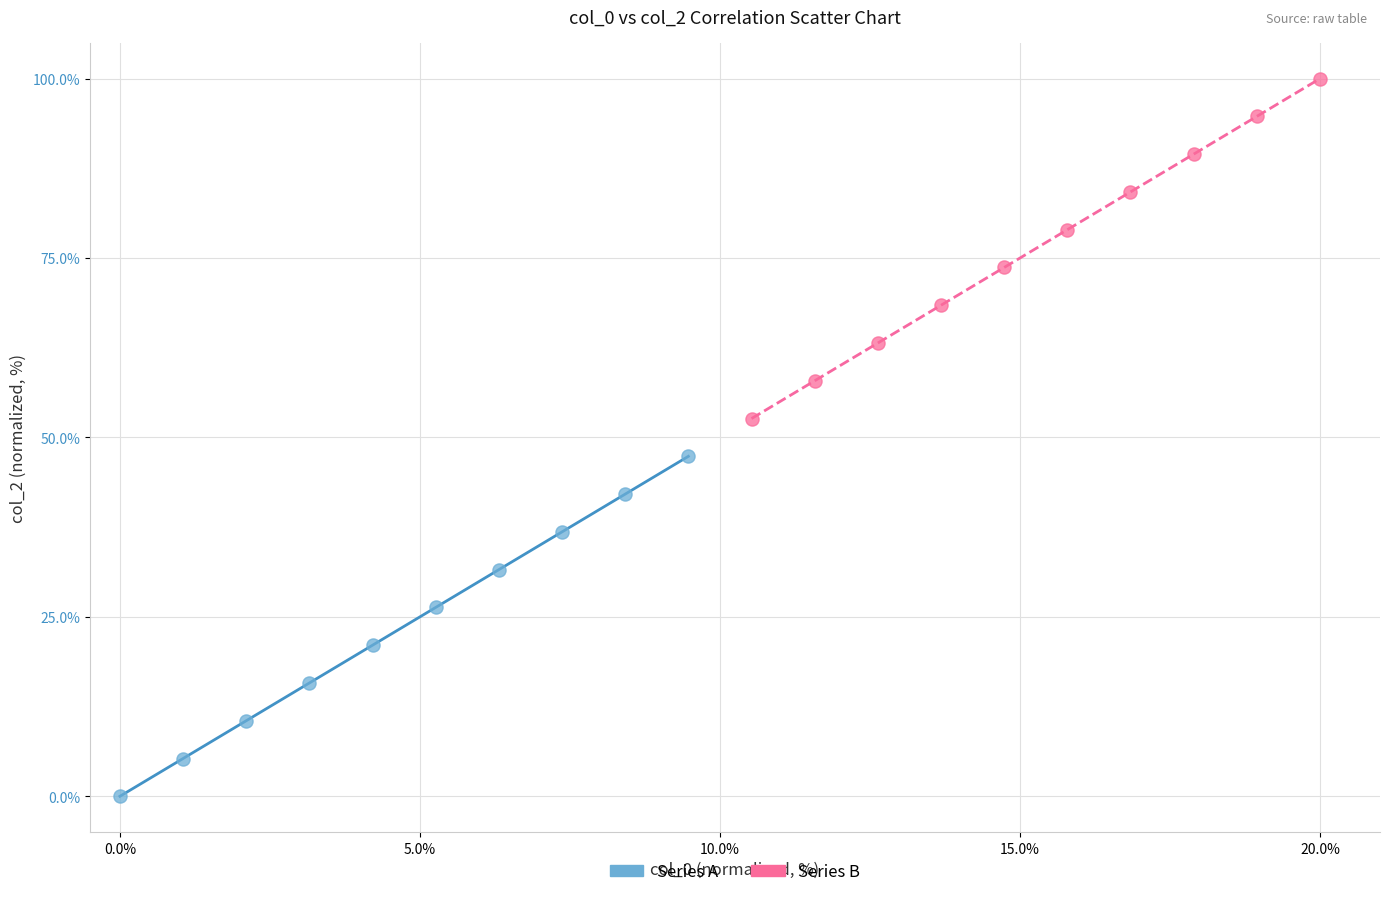

Which series reaches the minimum Y coordinate?

Series A